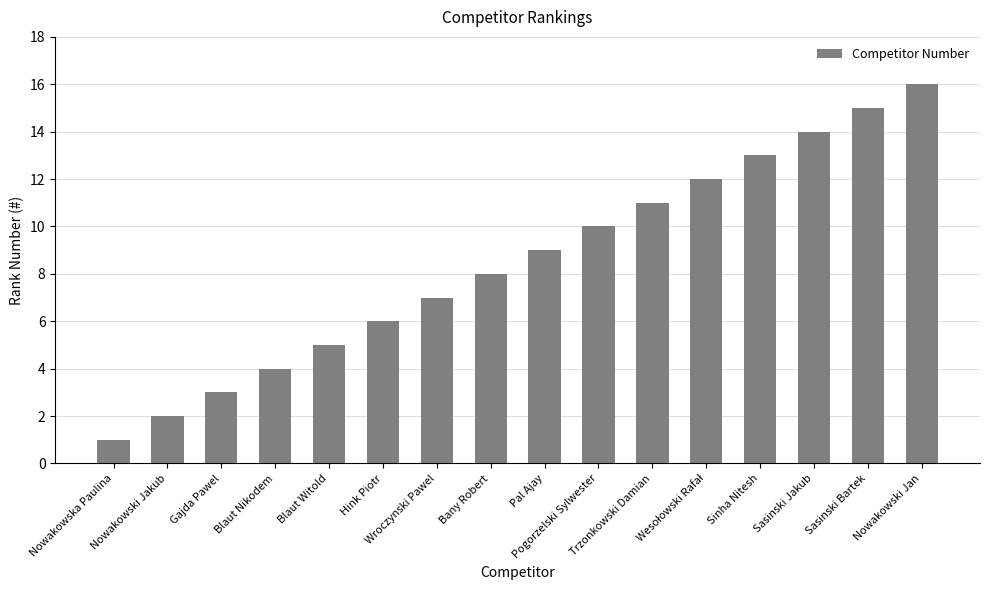

Is it true that the value at Pal Ajay is 5?

False